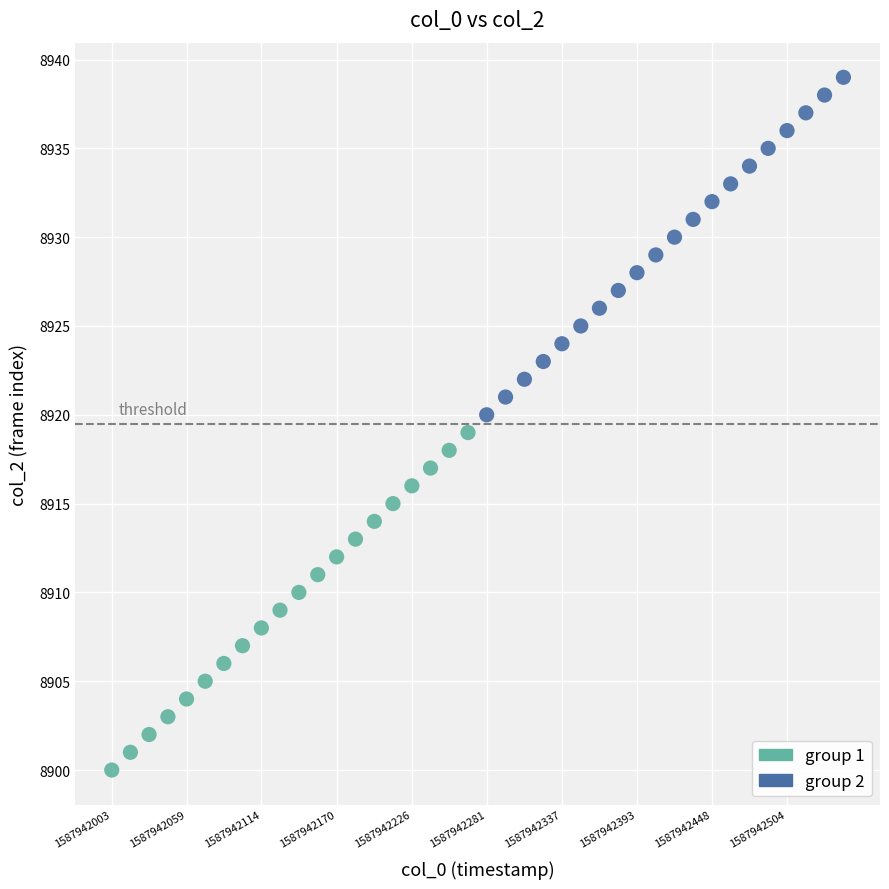

Which series contains the highest Y value?

group 2